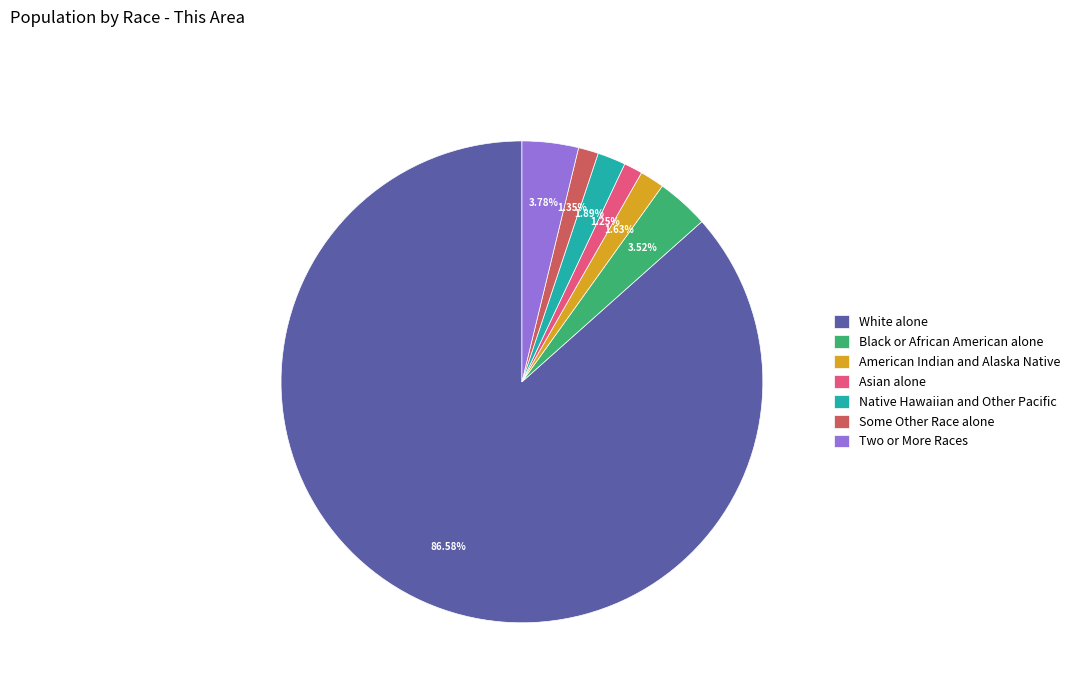

Is the sum of White alone and Asian alone greater than half?

Yes